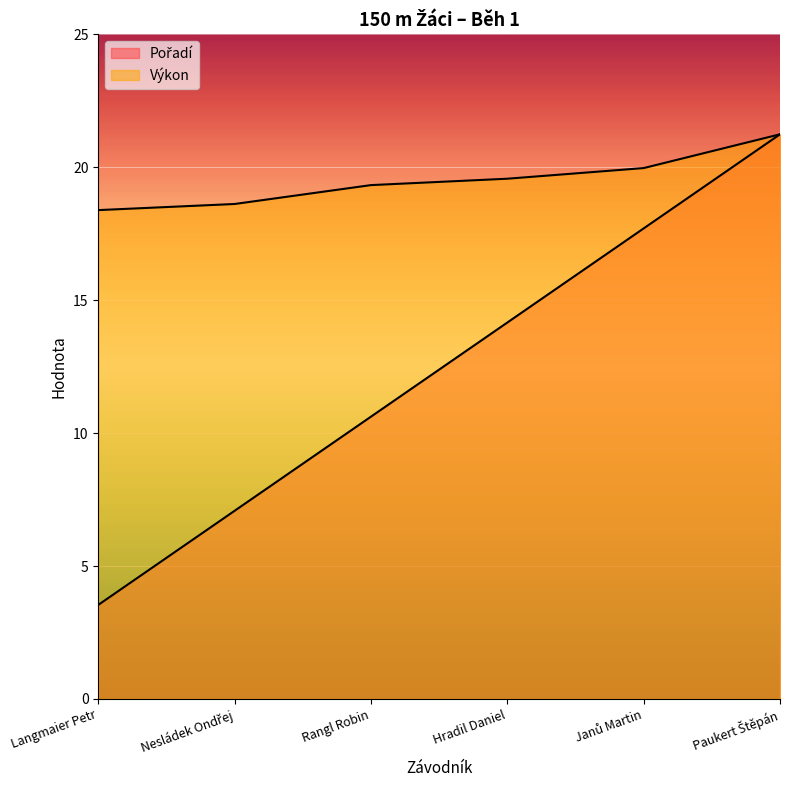

List the series in order of their peak value, lowest first.

Pořadí, Výkon